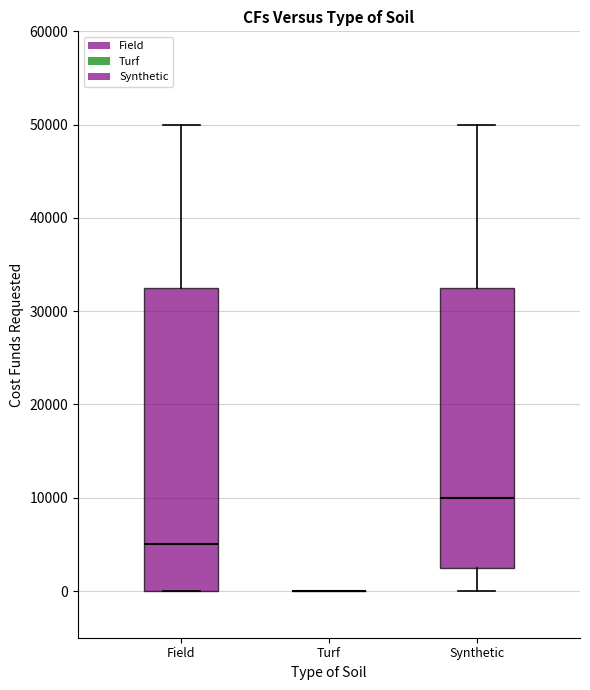

Reading left to right, read every box against the y-axis: the position of its median line, the range the box covers, and the ends of its whiskers. The values are not printed on the chart, so give them approximately, as read against the axis.

Field: median 5000, box 0 to 33000, whiskers 0 to 50000
Turf: box collapsed to a line at 0, whiskers 0 to 0
Synthetic: median 10000, box 3000 to 33000, whiskers 0 to 50000